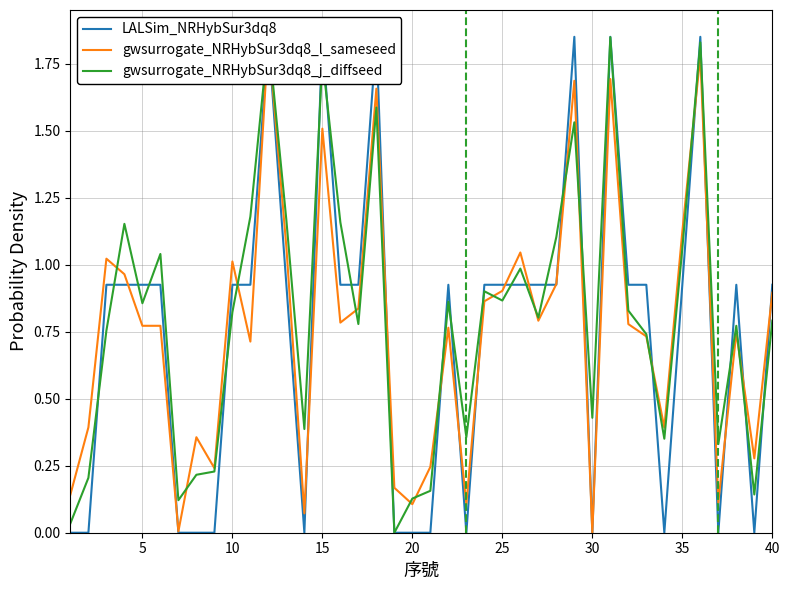

Reading left to right, extract all data points from this chart.

LALSim_NRHybSur3dq8: 0.0	0.0	0.9	0.9	0.9	0.9	0.0	0.0	0.0	0.9	0.9	1.9	0.9	0.0	1.9	0.9	0.9	1.9	0.0	0.0	0.0	0.9	0.0	0.9	0.9	0.9	0.9	0.9	1.9	0.0	1.9	0.9	0.9	0.0	0.9	1.9	0.0	0.9	0.0	0.9
gwsurrogate_NRHybSur3dq8_l_sameseed: 0.1	0.4	1.0	1.0	0.8	0.8	0.0	0.4	0.2	1.0	0.7	1.9	1.1	0.1	1.5	0.8	0.8	1.7	0.2	0.1	0.2	0.8	0.1	0.9	0.9	1.0	0.8	0.9	1.7	0.0	1.7	0.8	0.7	0.4	1.1	1.8	0.1	0.7	0.3	0.9
gwsurrogate_NRHybSur3dq8_j_diffseed: 0.0	0.2	0.8	1.2	0.9	1.0	0.1	0.2	0.2	0.8	1.2	1.9	1.2	0.4	1.8	1.2	0.8	1.6	0.0	0.1	0.2	0.9	0.4	0.9	0.9	1.0	0.8	1.1	1.5	0.4	1.8	0.8	0.7	0.4	1.1	1.8	0.3	0.8	0.1	0.8